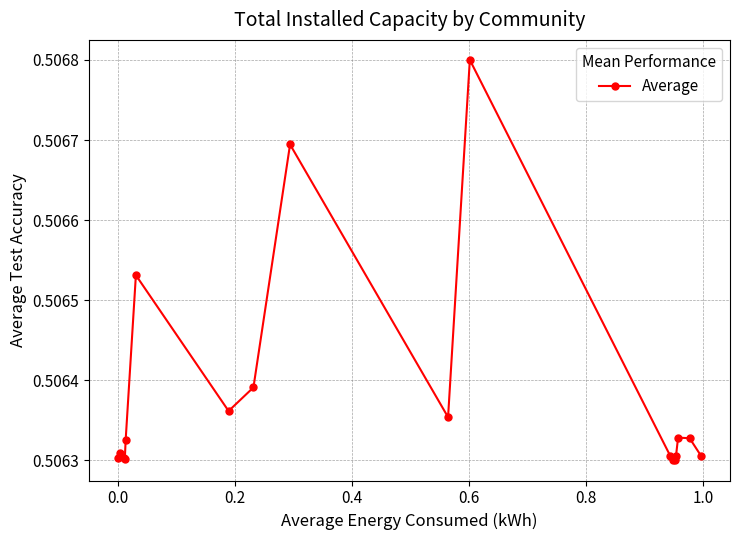

What is the sum of all values?

10.1